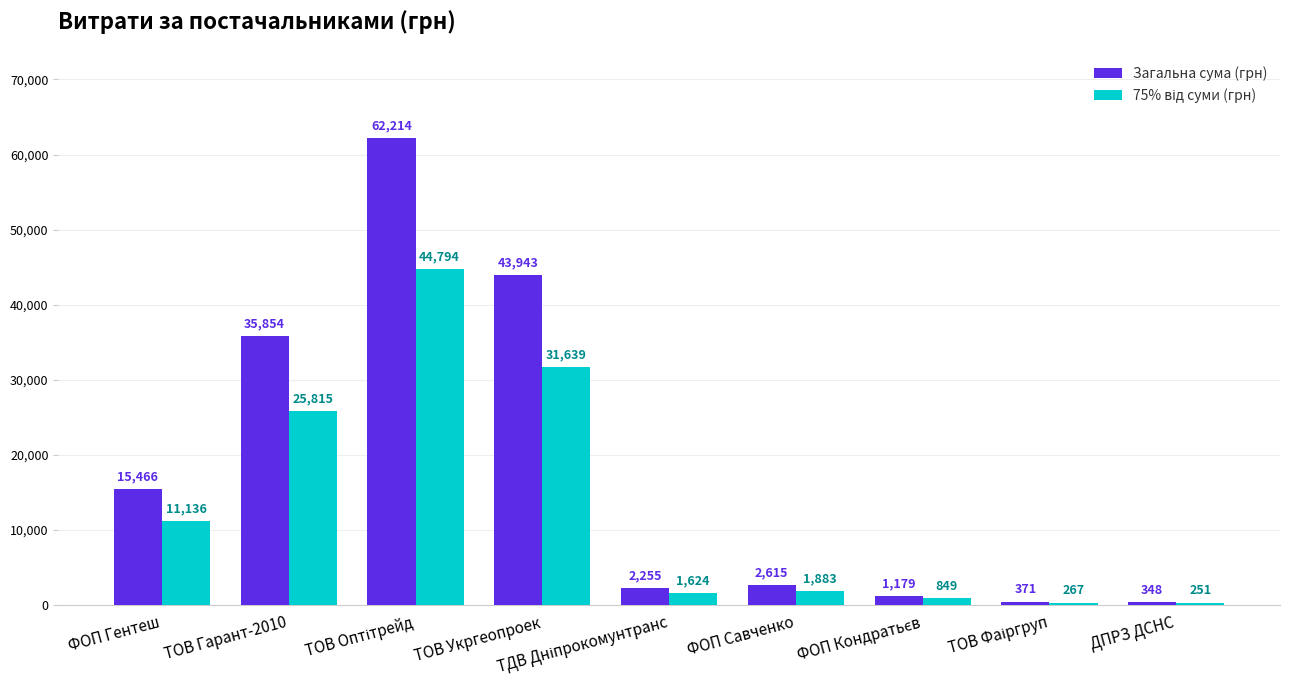

Where does the Загальна сума (грн) series first go above 2615?

ФОП Гентеш